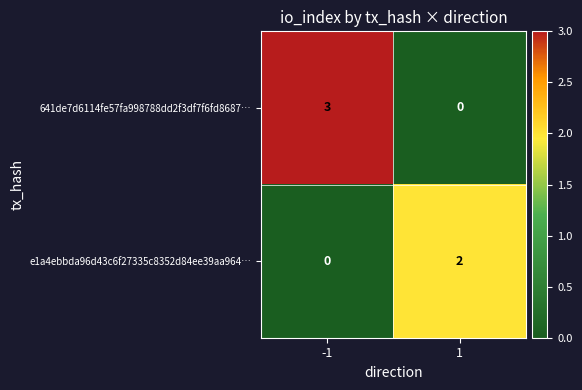

Reading left to right, extract all data points from this chart.

641de7d6114fe57fa998788dd2f3df7f6fd8687…: 3	0
e1a4ebbda96d43c6f27335c8352d84ee39aa964…: 0	2